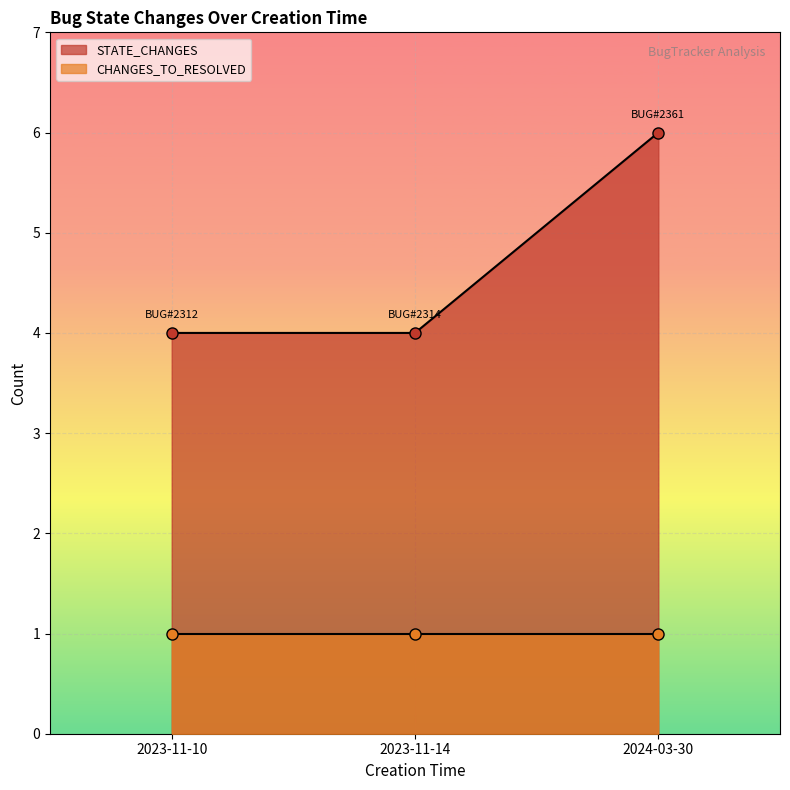

The value at 2023-11-14 is 2. True or false?

False